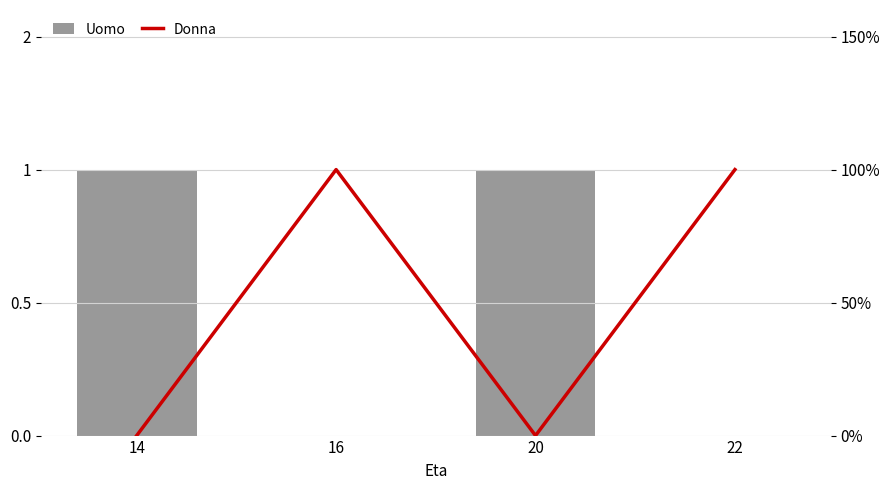

Reading left to right, extract all data points from this chart.

Uomo: 14=1	16=0	20=1	22=0
Donna: 14=0	16=1	20=0	22=1